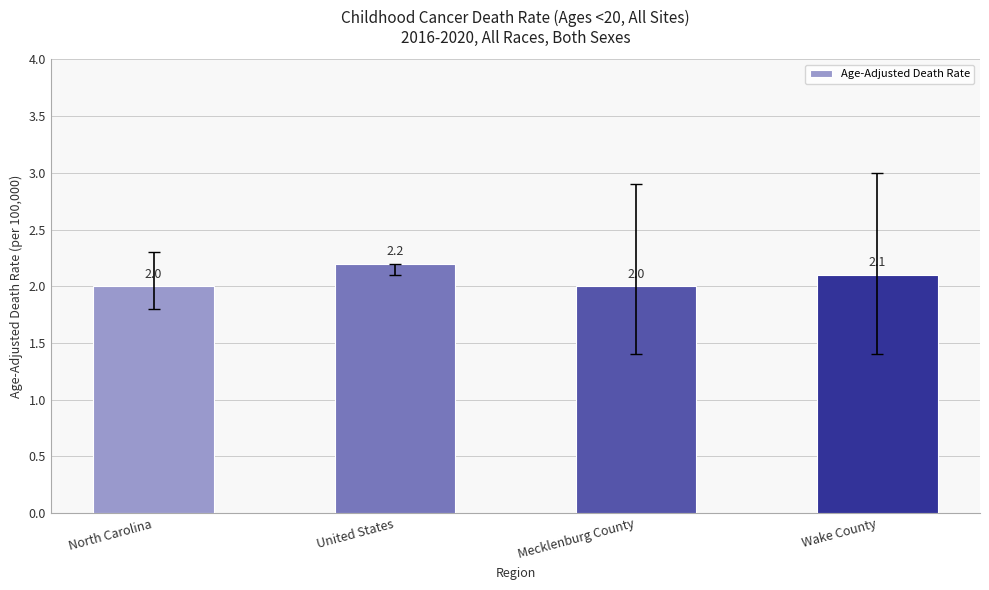

Reading left to right, extract all data points from this chart.

North Carolina=2.0	United States=2.2	Mecklenburg County=2.0	Wake County=2.1